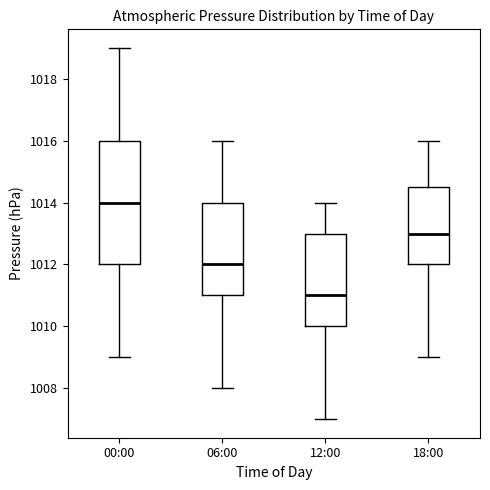

Which box has the lowest median line?

12:00